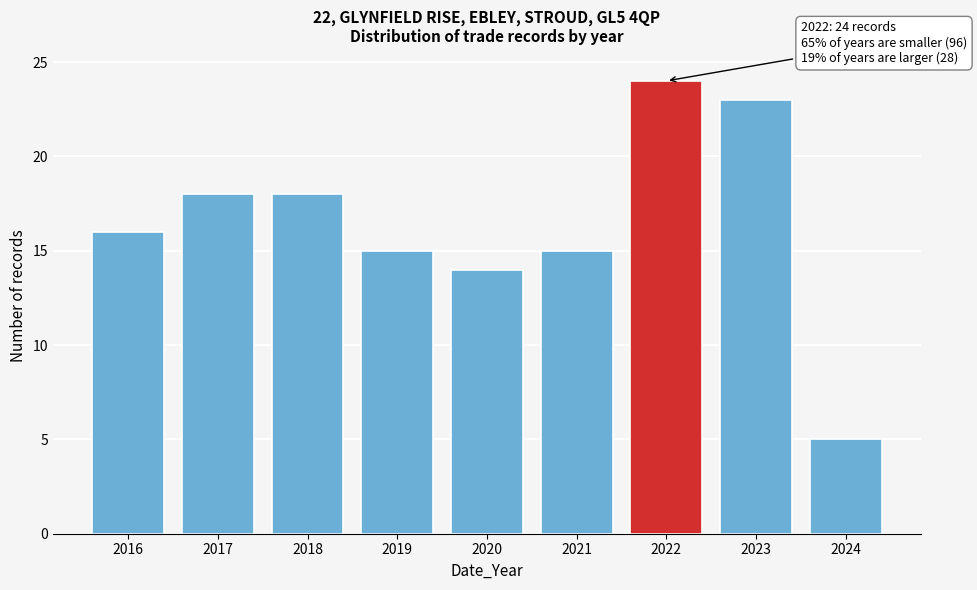

Reading left to right, what are all the values shown in this chart?

16	18	18	15	14	15	24	23	5